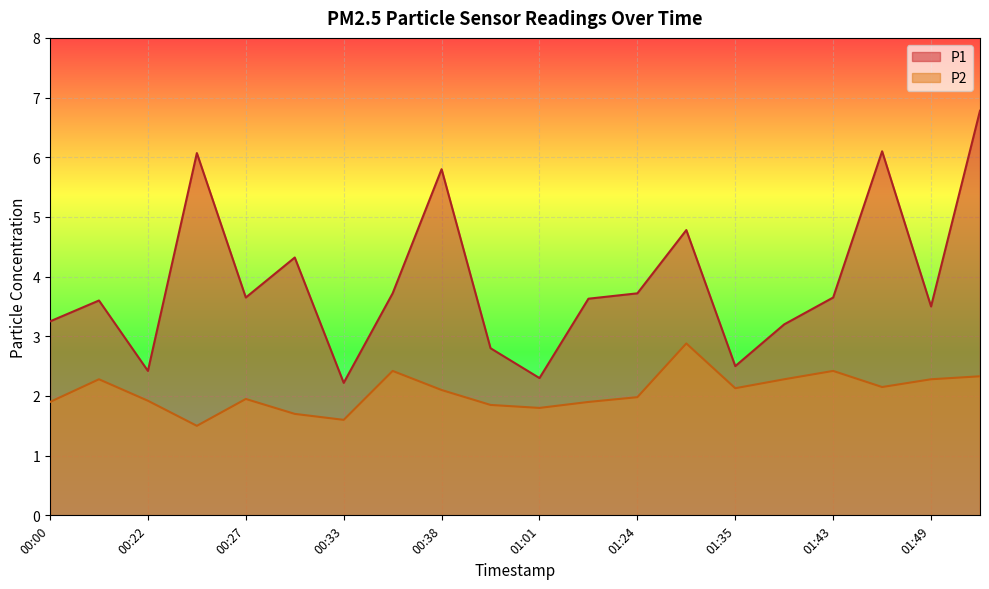

Between 00:24 and 01:04, which series saw the biggest shift?

P1